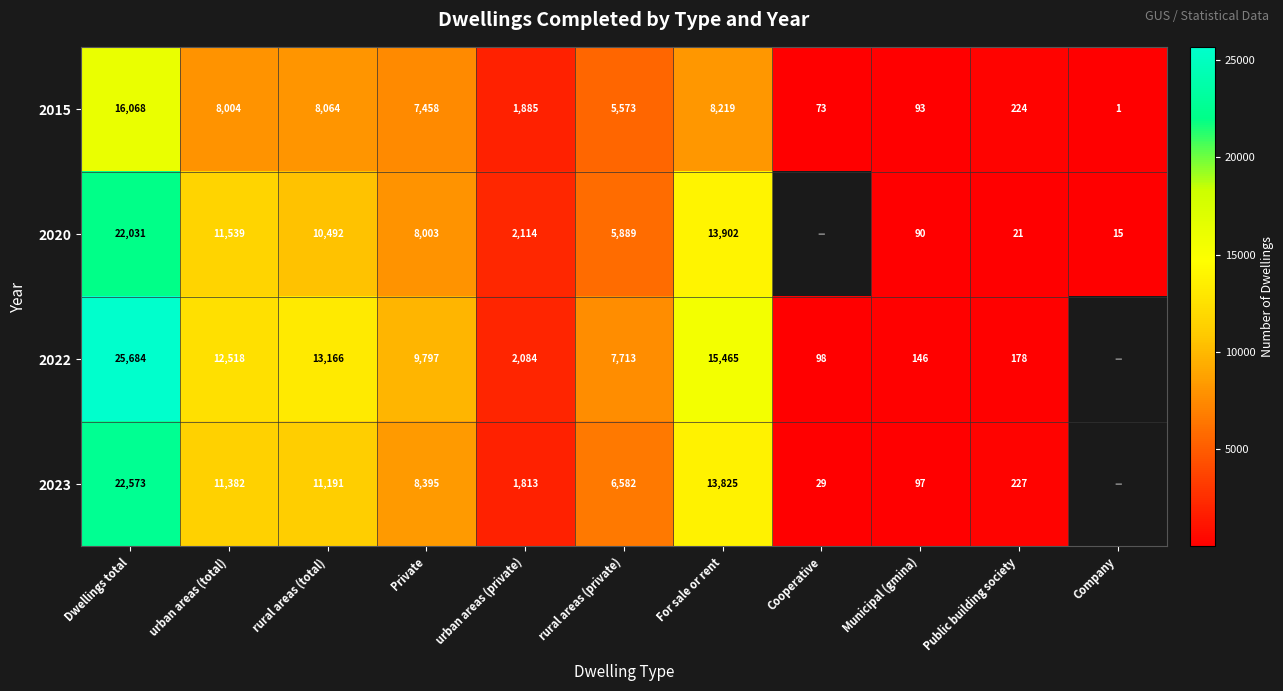

The 2023 series shows 18303 at urban areas (total). True or false?

False